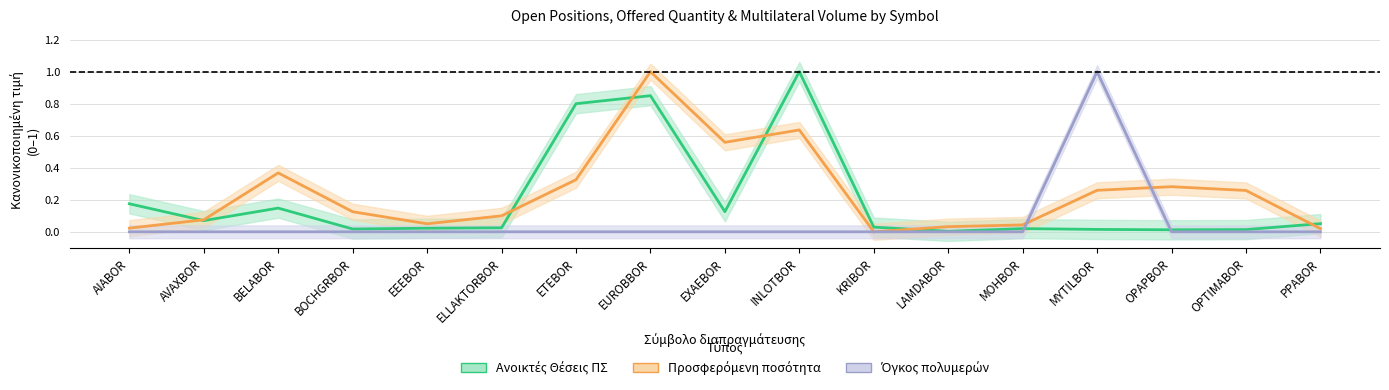

Which series has the largest total across all categories?

Προσφερόμενη ποσότητα